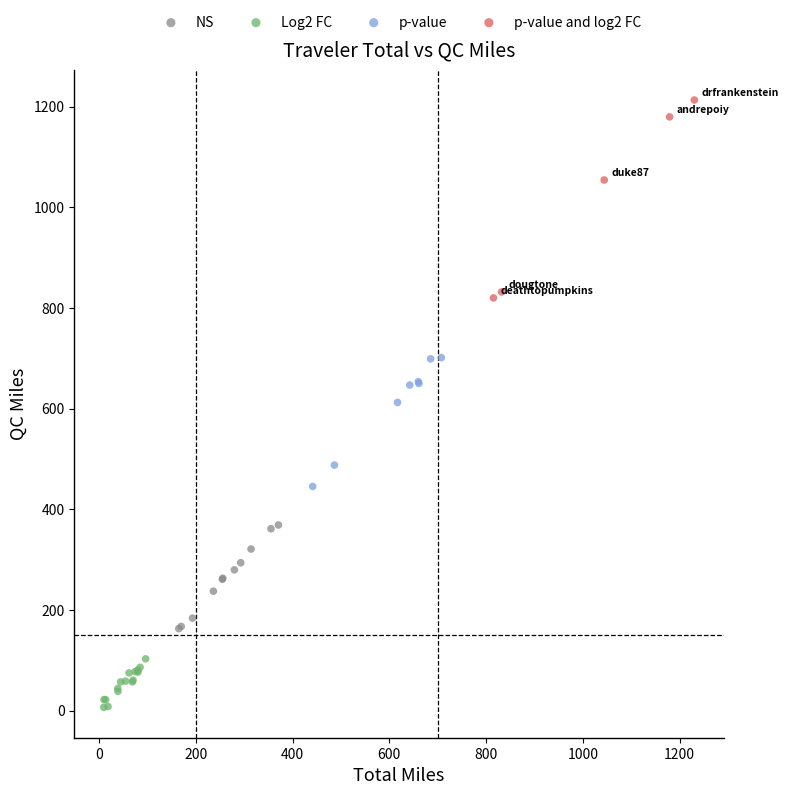

Which series contains the lowest Y value?

Log2 FC